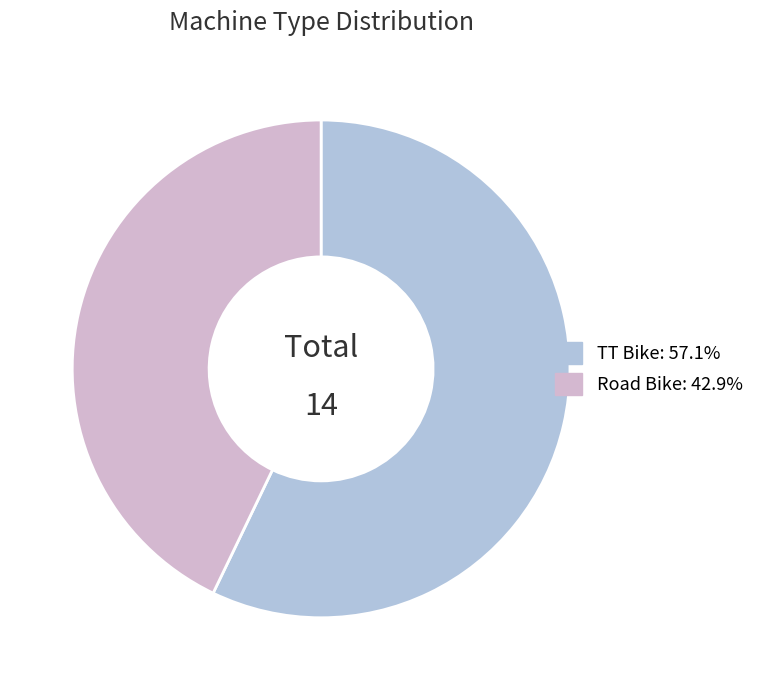

Count the number of slices in the pie.

2